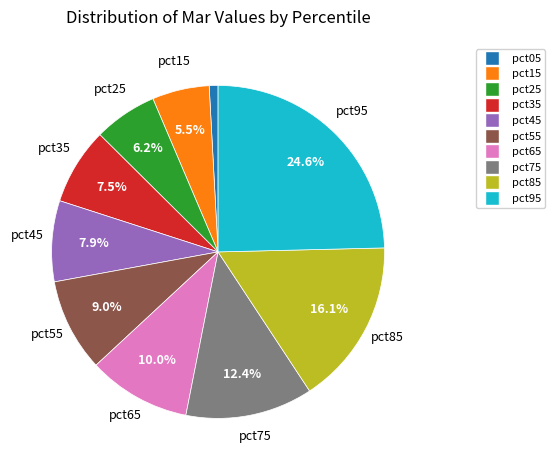

Which category has the smallest portion of the pie?

pct05